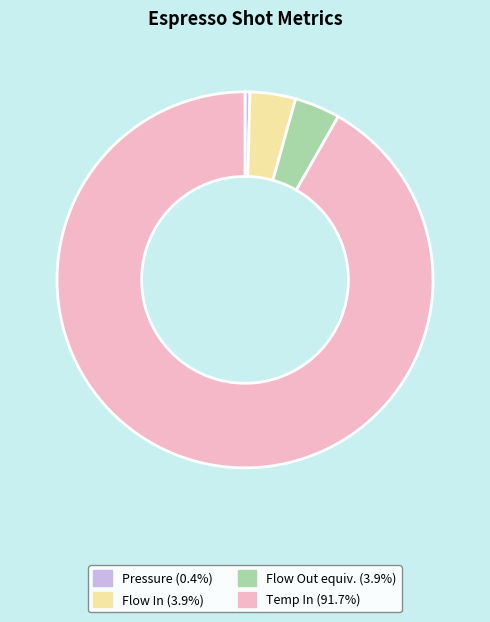

Is there any slice that represents more than half of the pie?

Yes